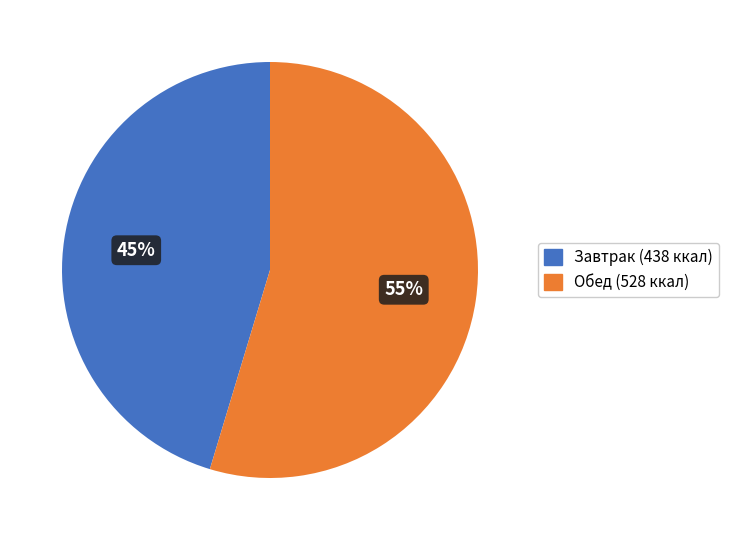

The Завтрак (438 ккал) slice represents 34% of the pie. True or false?

False